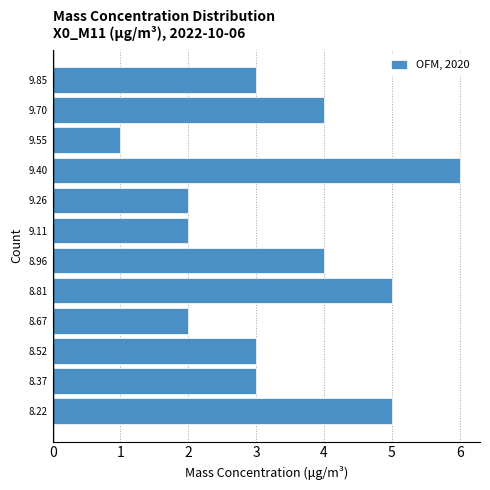

Over which range of the y-axis is the bar longest?

9.34 to 9.48